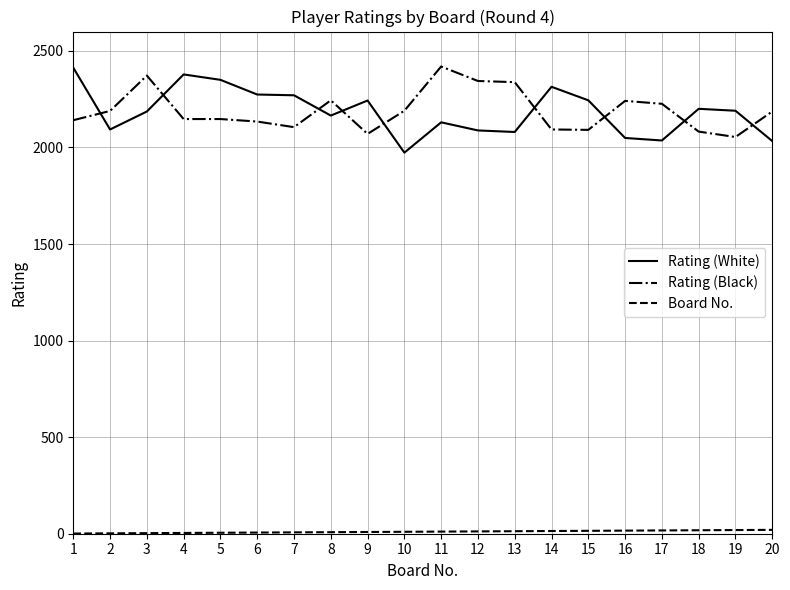

The value of Rating (White) at 2 is 1182. True or false?

False